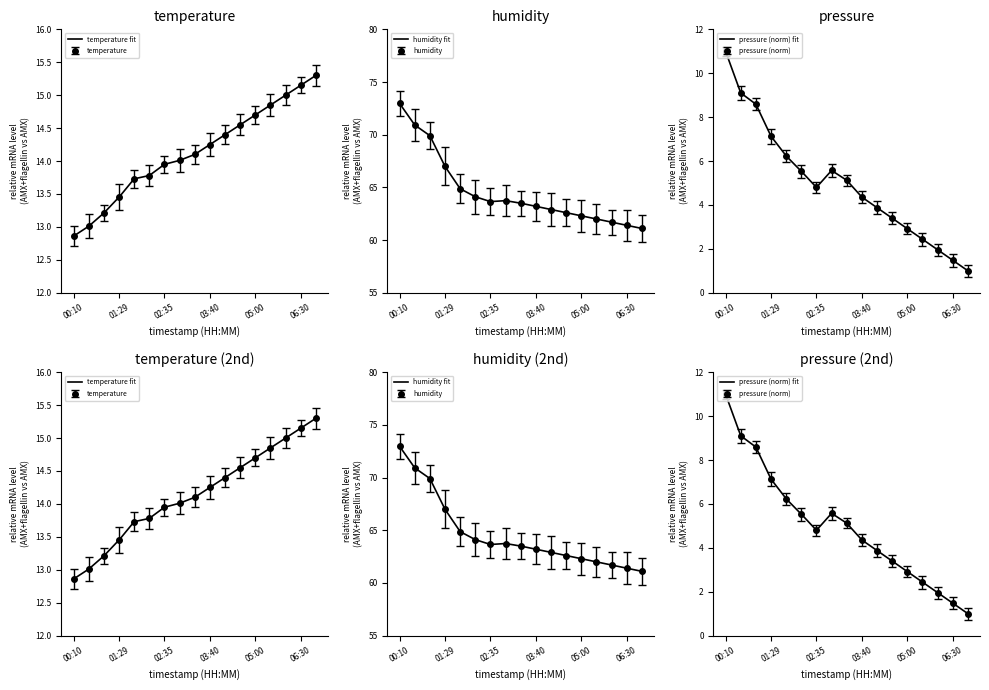

At which label does pressure reach its minimum?

07:00